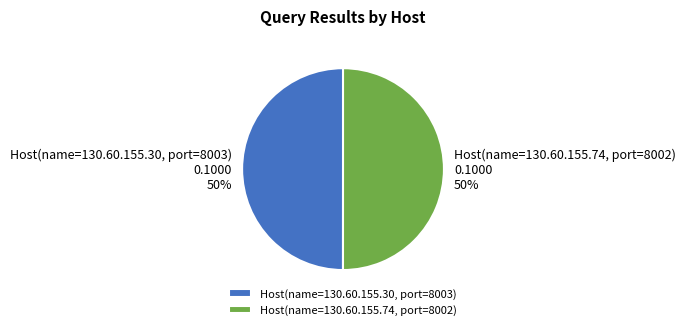

To the nearest percent, what is the average slice percentage?

50%